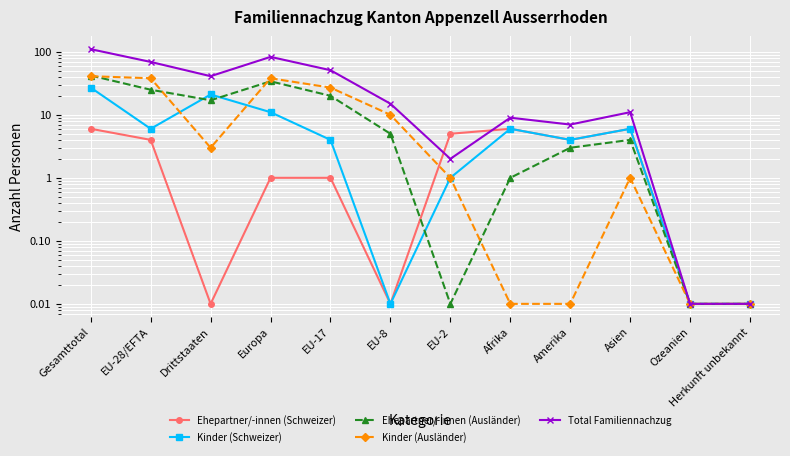

True or false: Ehepartner/-innen (Schweizer) has more than 1 points higher than both neighbors.

True